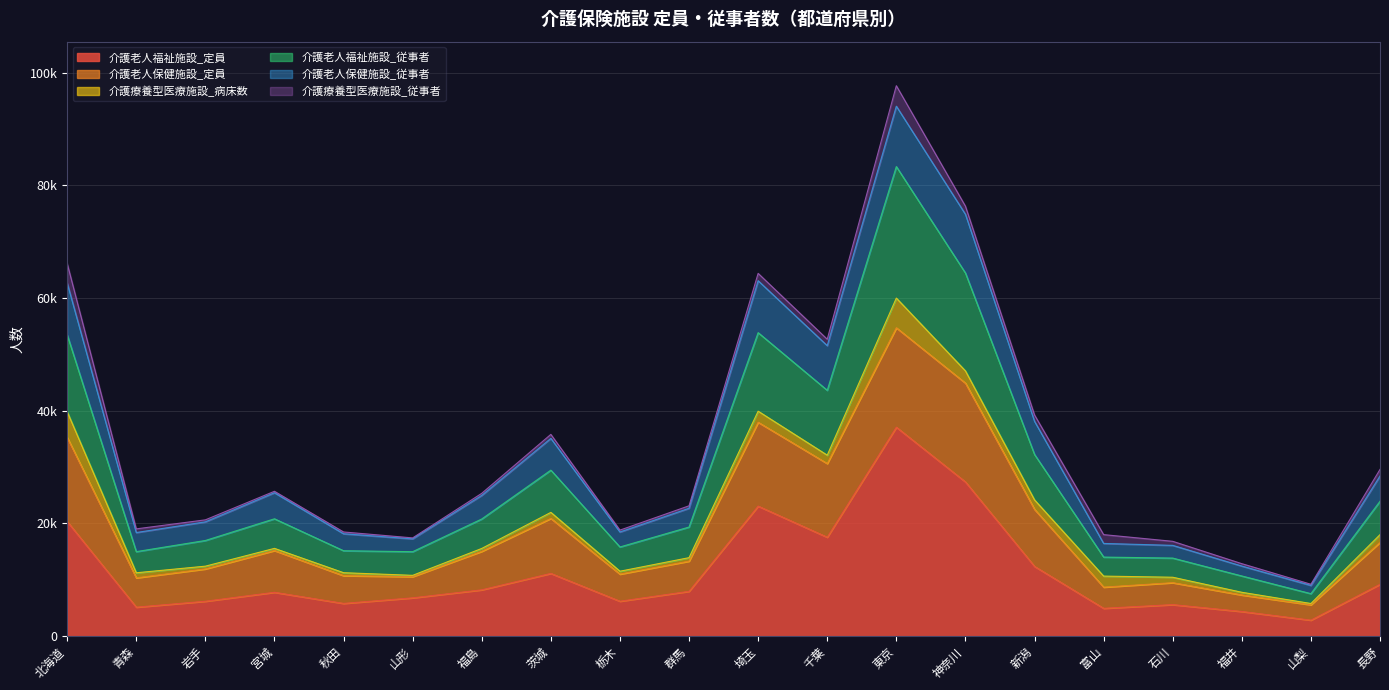

Is it true that 介護老人福祉施設_従事者 equals 53846 at 埼玉?

True